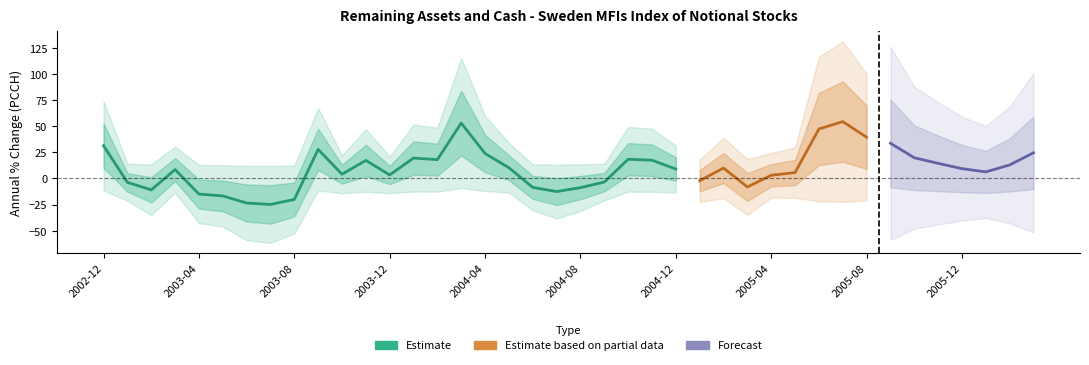

The chart shows a value of 29.9 at 2005-10. True or false?

False